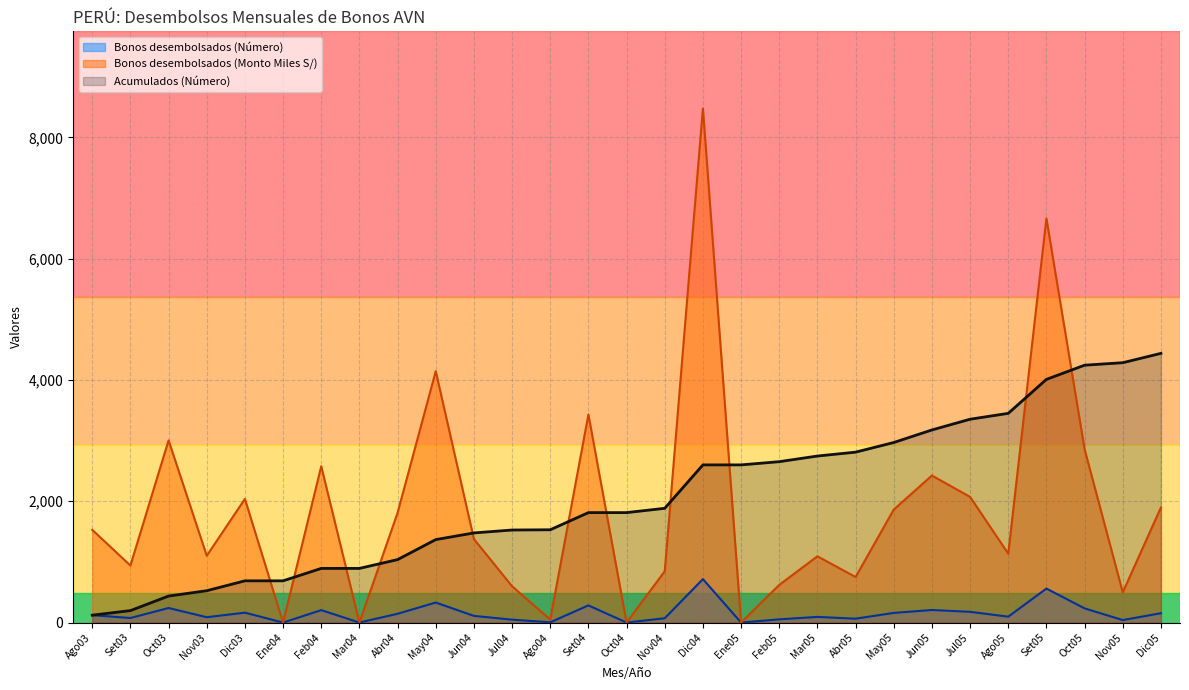

Where is the first local minimum for Bonos desembolsados (Monto Miles S/)?

Set03